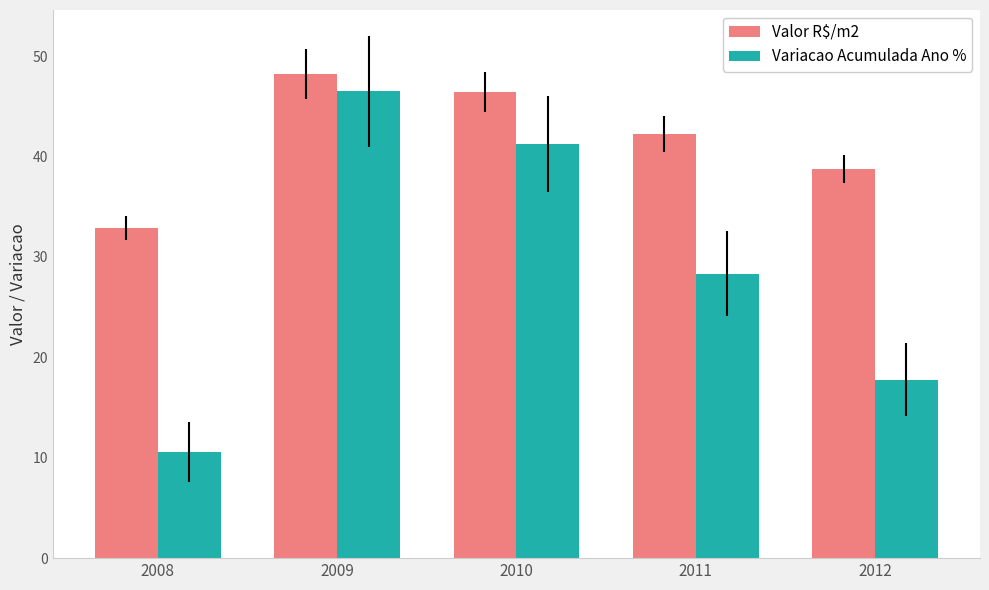

What is the difference between the maximum and minimum values in the Variacao Acumulada Ano % series?

35.9